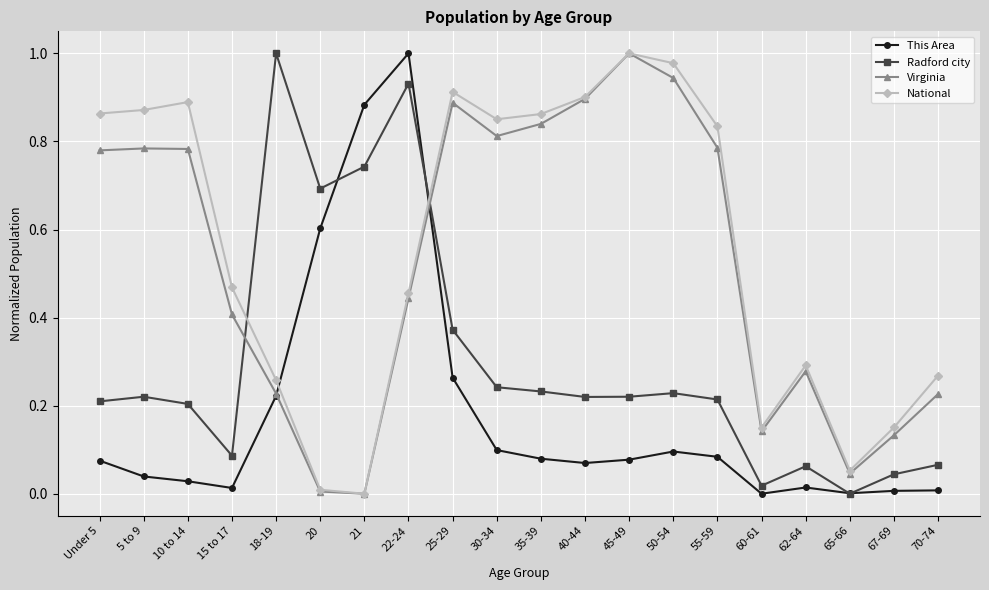

Is it true that National equals 0.3 at 15 to 17?

False